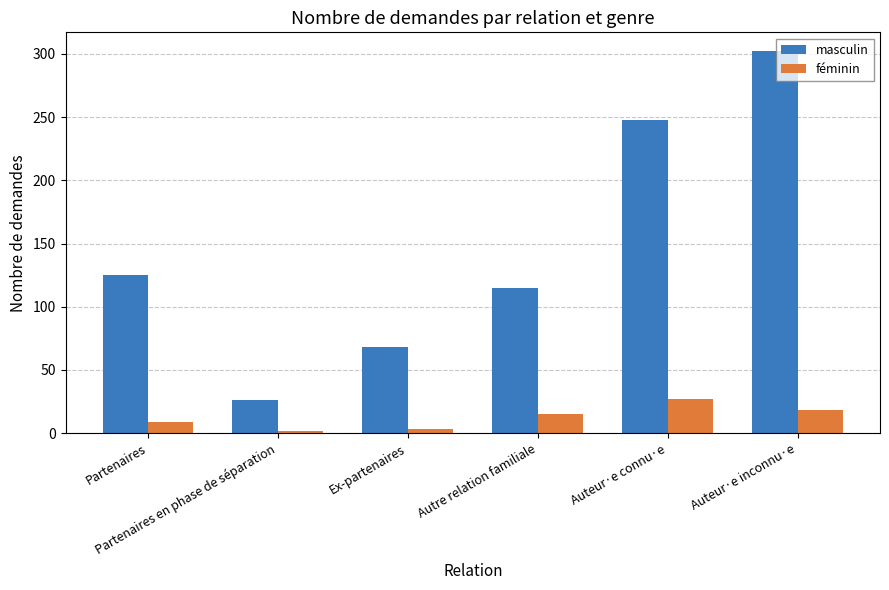

What are all the series names shown in the legend?

masculin, féminin